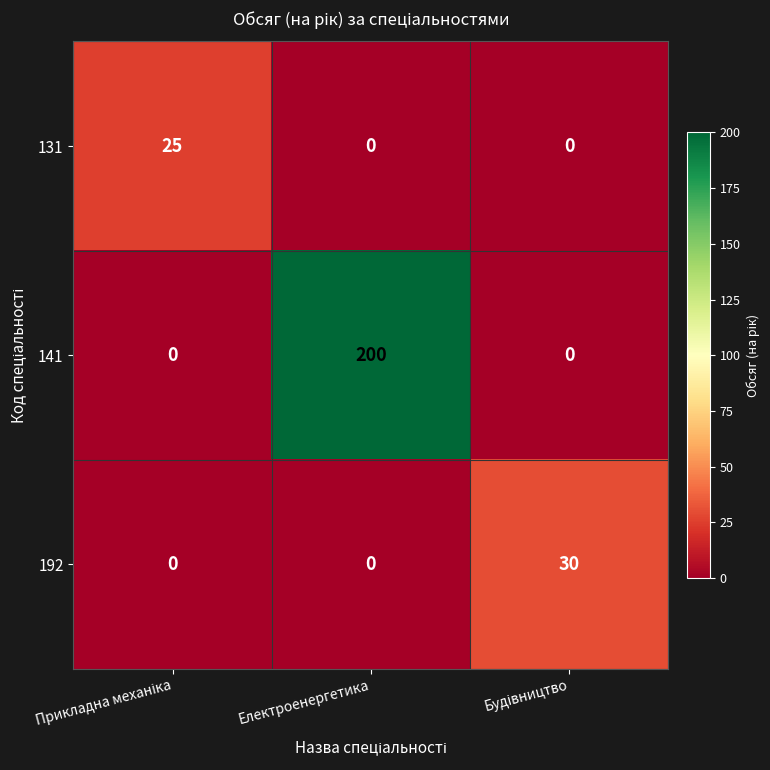

Reading left to right, extract all data points from this chart.

131: 25	0	0
141: 0	200	0
192: 0	0	30